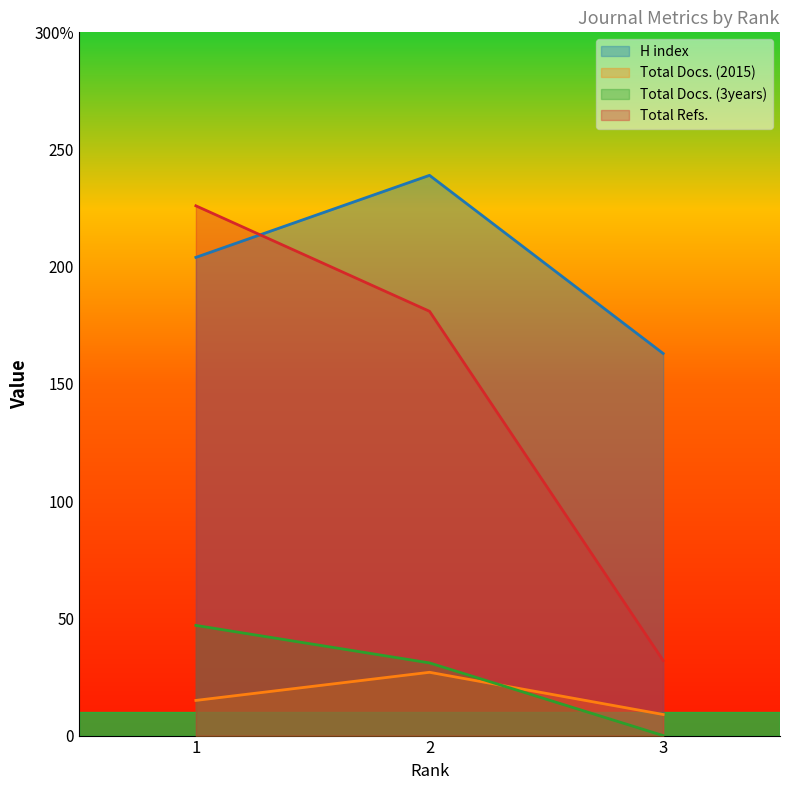

What is the average value of the H index series?

202